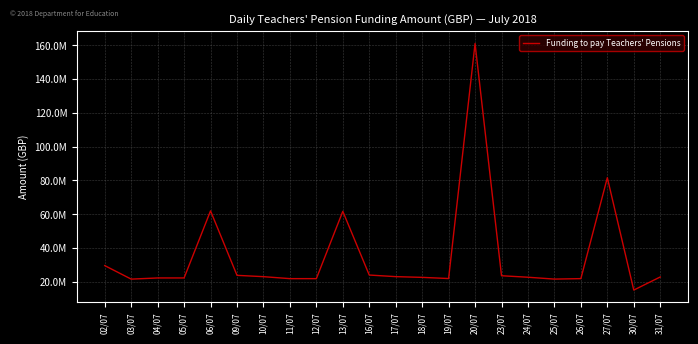

Does the chart display data point markers on the line(s)?

No